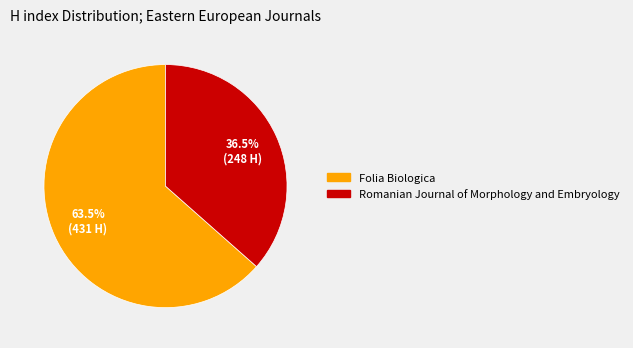

Combined, what portion of the pie is Romanian Journal of Morphology and Embryology and Folia Biologica?

100.0%